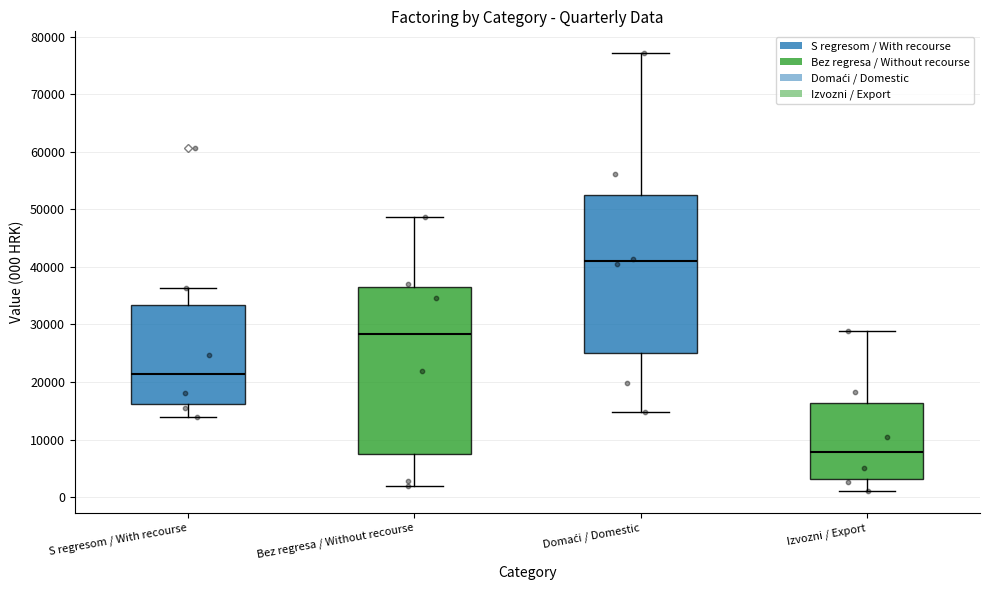

Reading left to right, read every box against the y-axis: the position of its median line, the range the box covers, and the ends of its whiskers. The values are not printed on the chart, so give them approximately, as read against the axis.

S regresom / With recourse: median 21000, box 16000 to 33000, whiskers 14000 to 36000
Bez regresa / Without recourse: median 28000, box 8000 to 36000, whiskers 2000 to 49000
Domaći / Domestic: median 41000, box 25000 to 53000, whiskers 15000 to 77000
Izvozni / Export: median 8000, box 3000 to 16000, whiskers 1000 to 29000